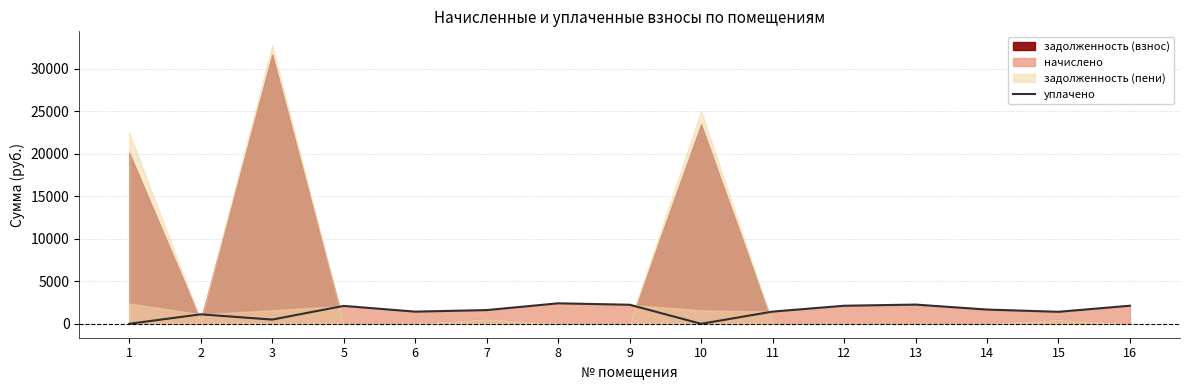

The value at 10 is -1391.3. True or false?

False